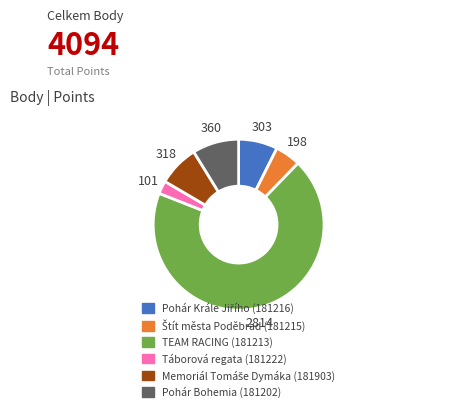

Is there a majority slice in this chart?

Yes